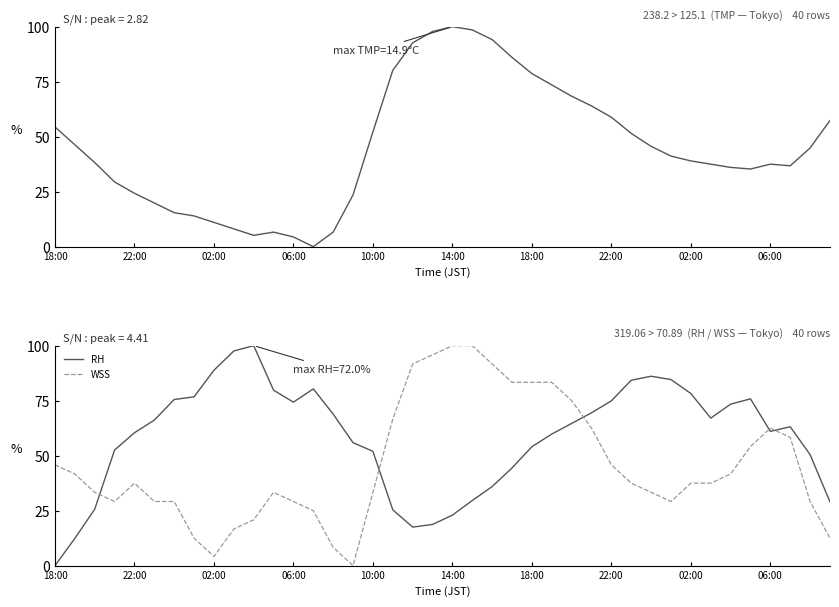

Where does the WSS series first go above 37?

18:00